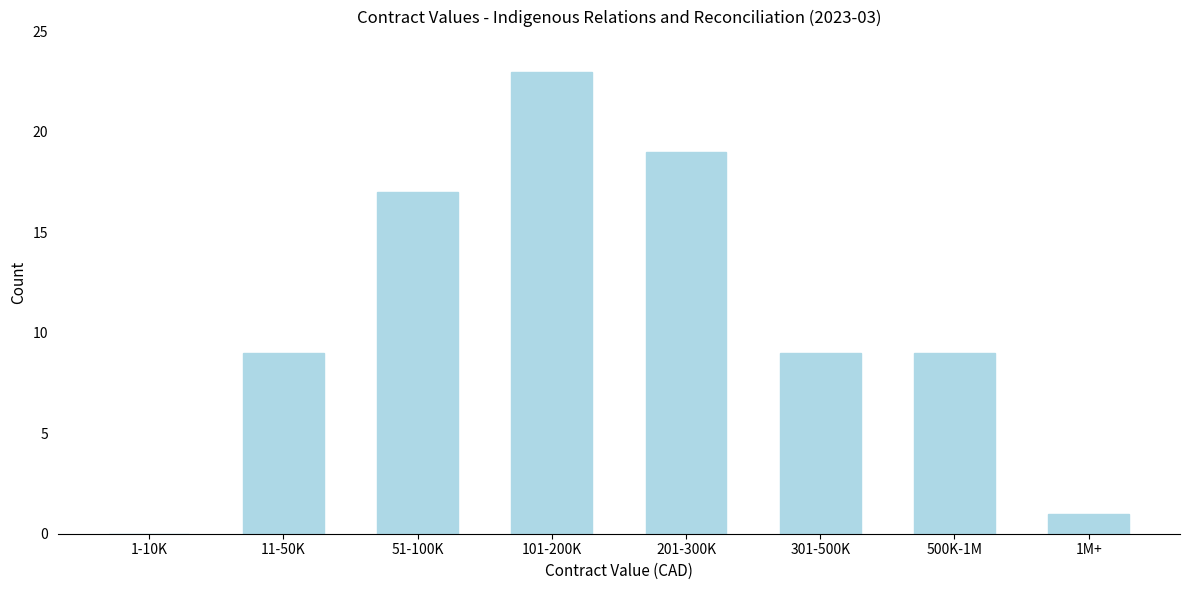

Reading right to left, transcribe all the data shown in this chart.

1M+=1	500K-1M=9	301-500K=9	201-300K=19	101-200K=23	51-100K=17	11-50K=9	1-10K=0